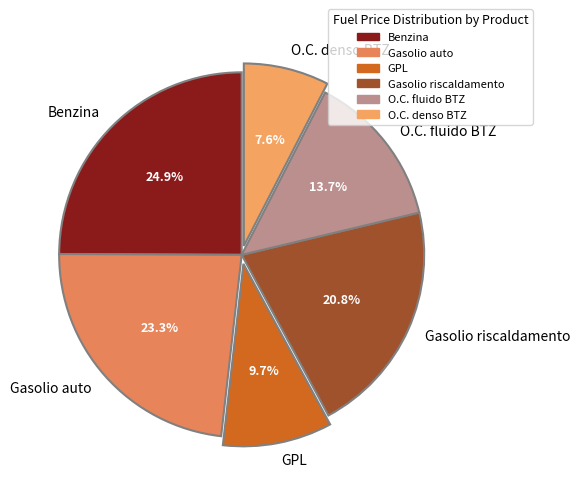

Is it true that Gasolio auto is 37% of the pie?

False